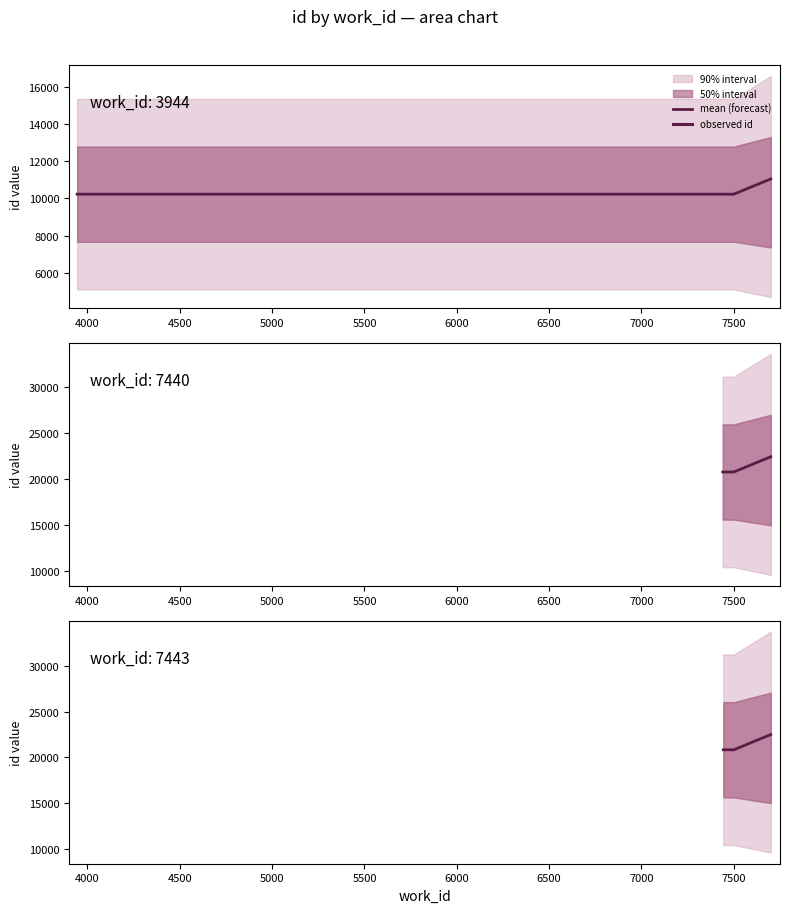

What is the maximum value shown in the chart?

22493.2